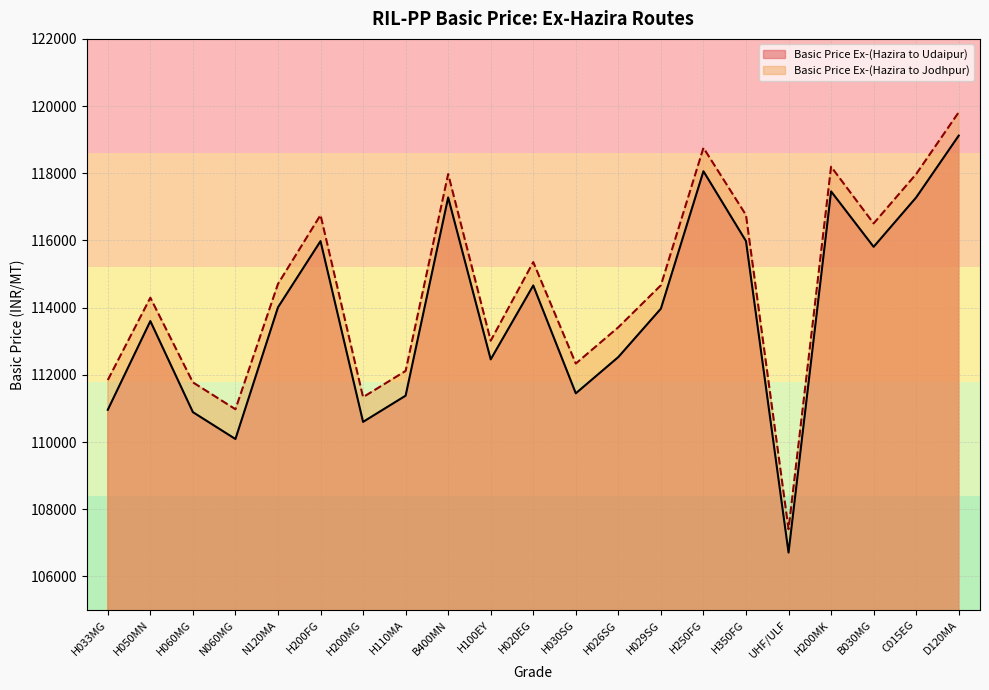

Between H020EG and H026SG, which series saw the biggest shift?

Basic Price Ex-(Hazira to Udaipur)